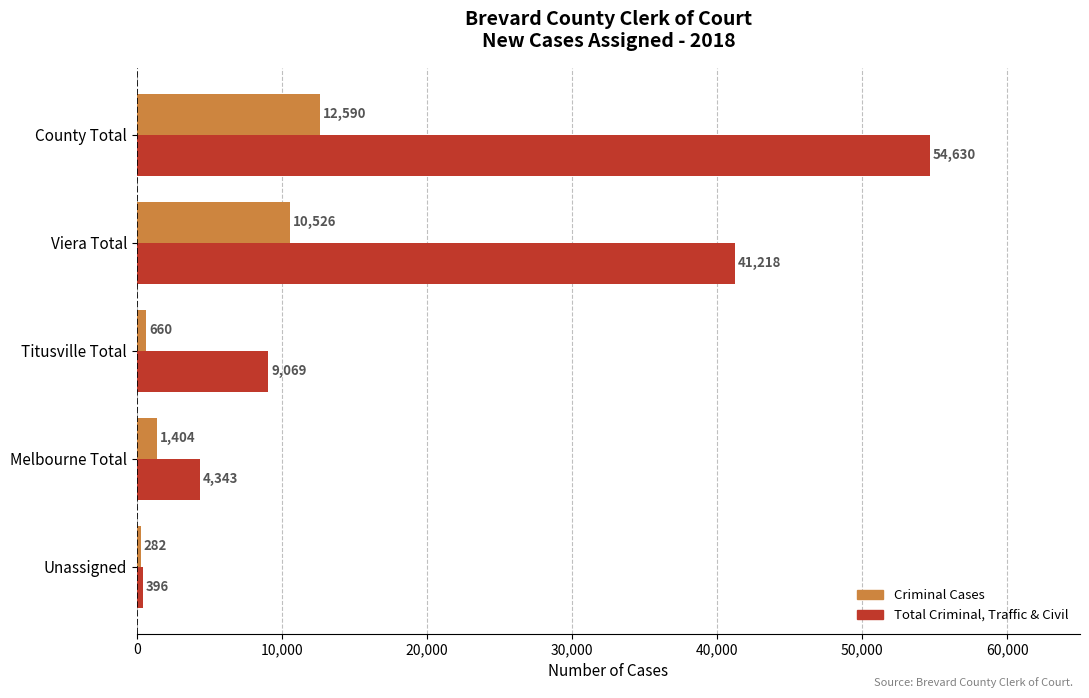

How many distinct data groups are displayed?

2